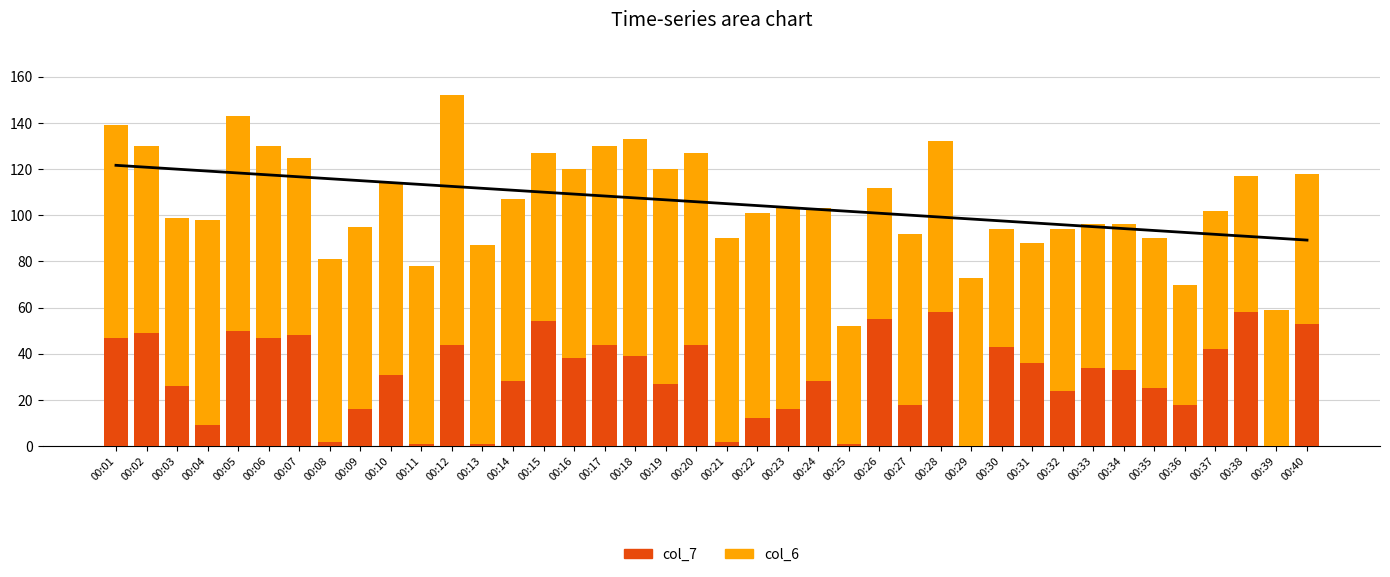

Which series has the largest total across all categories?

col_6